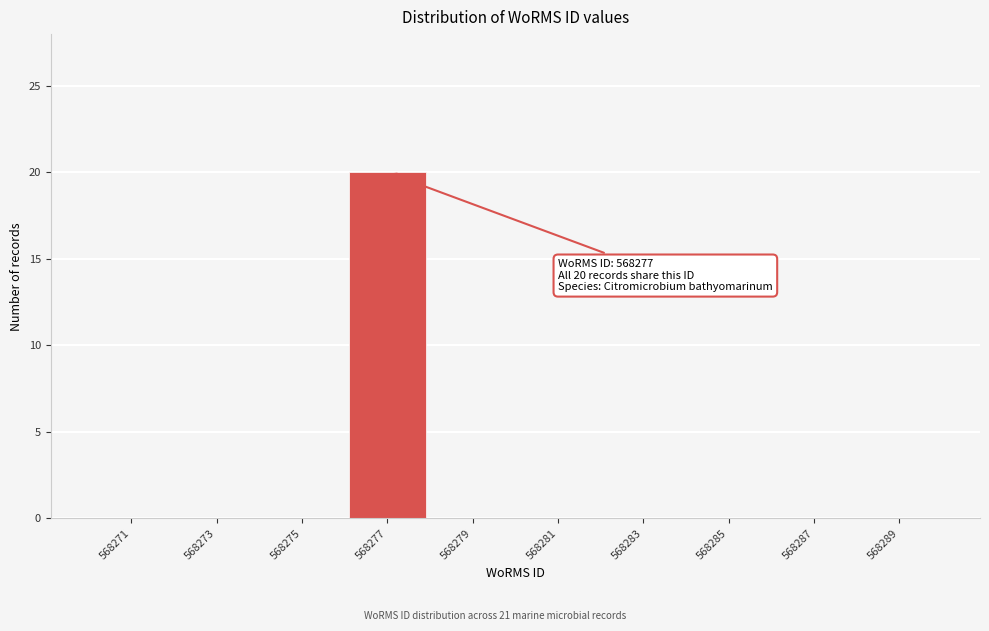

Which range on the x-axis has the tallest bar?

568276 to 568278